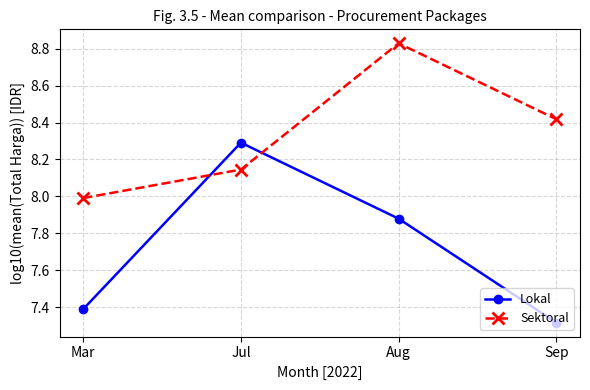

What is the average value of the Sektoral series?

8.3